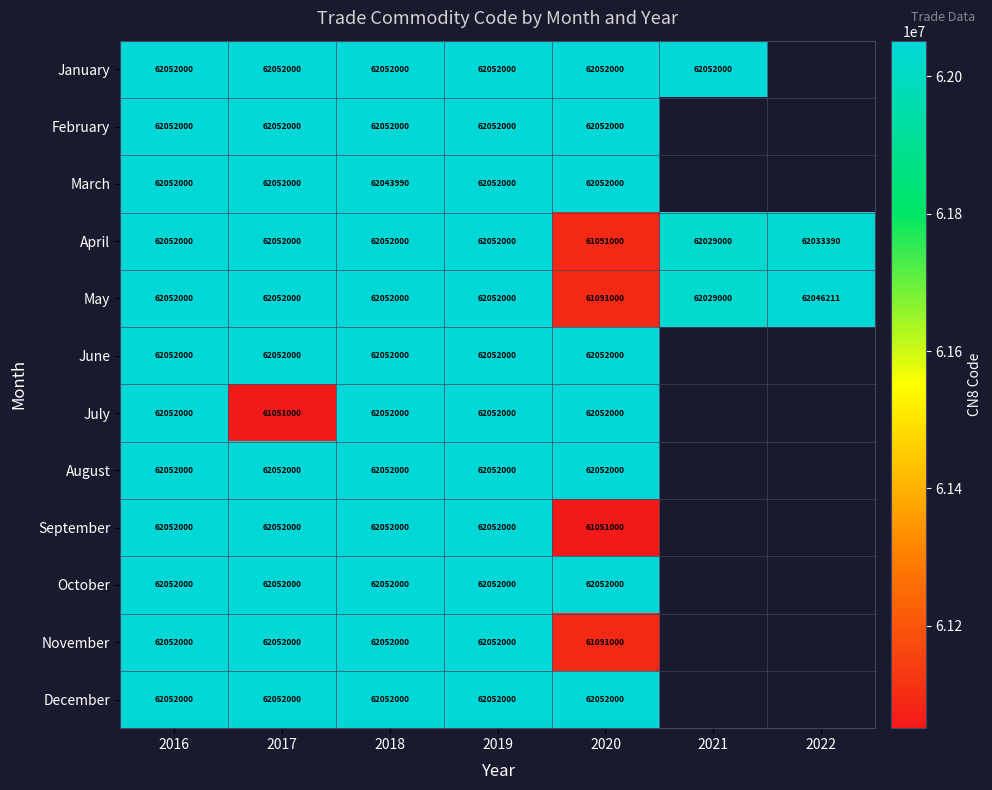

What is the sum of all May values?

433374211